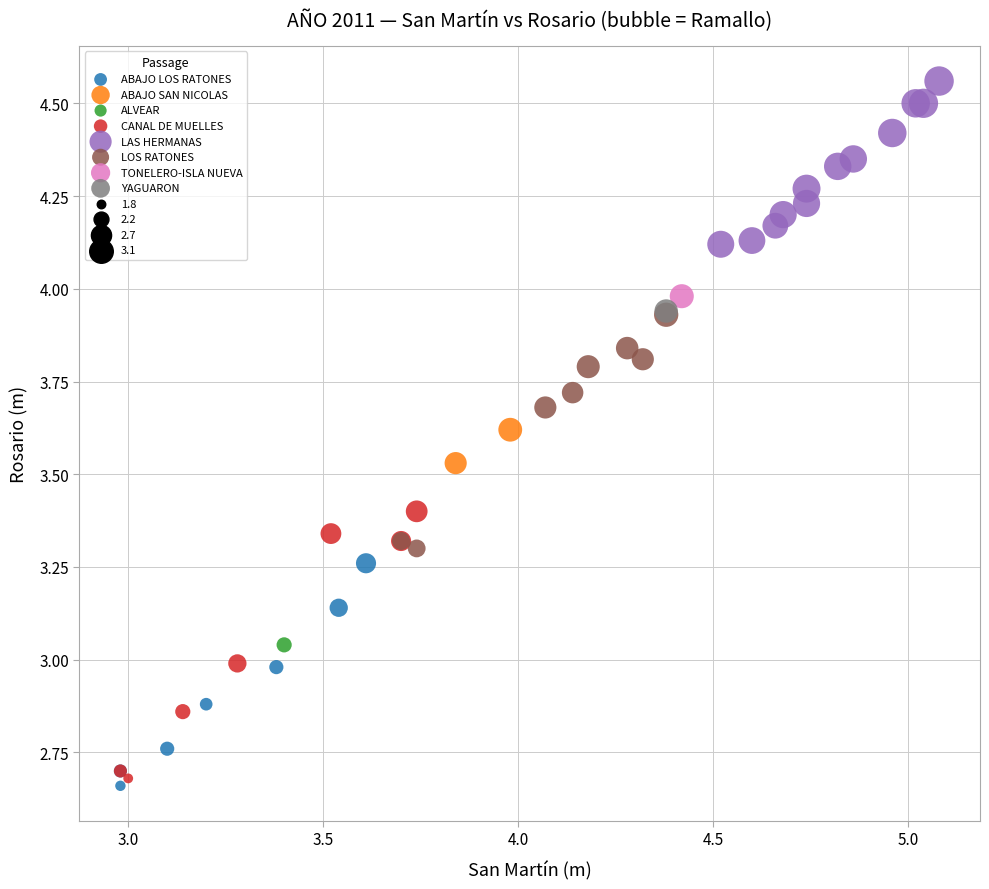

Which series contains the highest Y value?

LAS HERMANAS